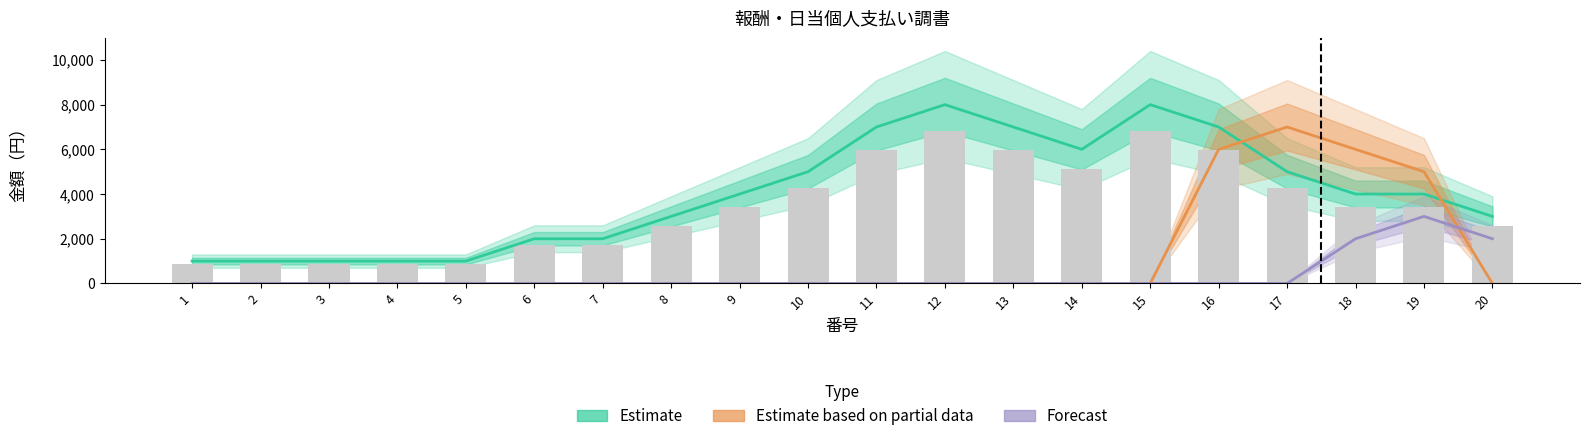

At which label is Forecast closest to 1500?

18